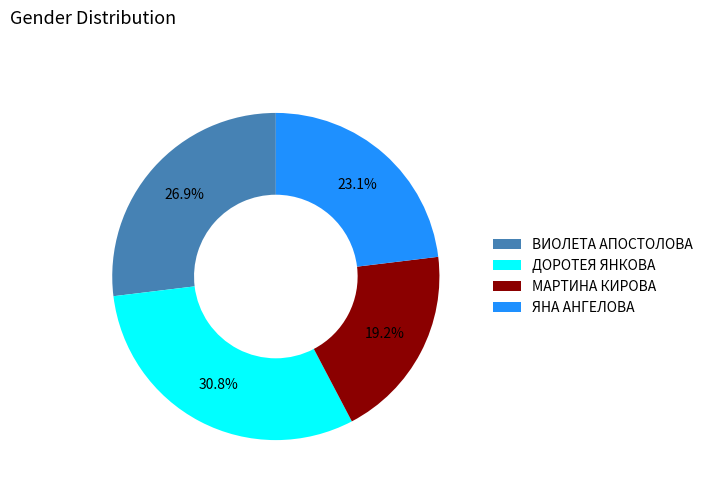

Which category has the biggest portion of the pie?

ДОРОТЕЯ ЯНКОВА